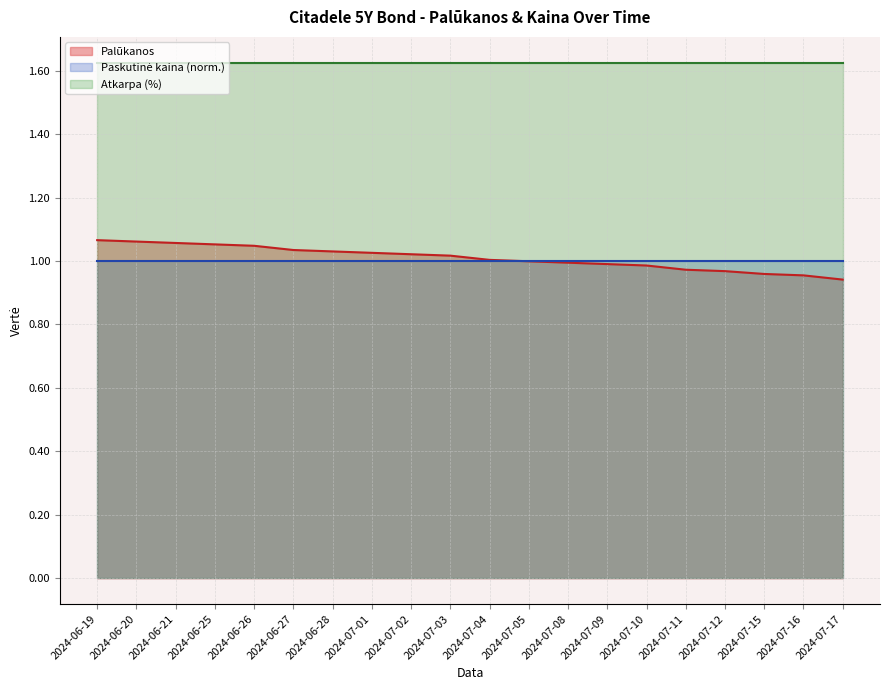

Which label corresponds to the largest value in the chart?

2024-06-19